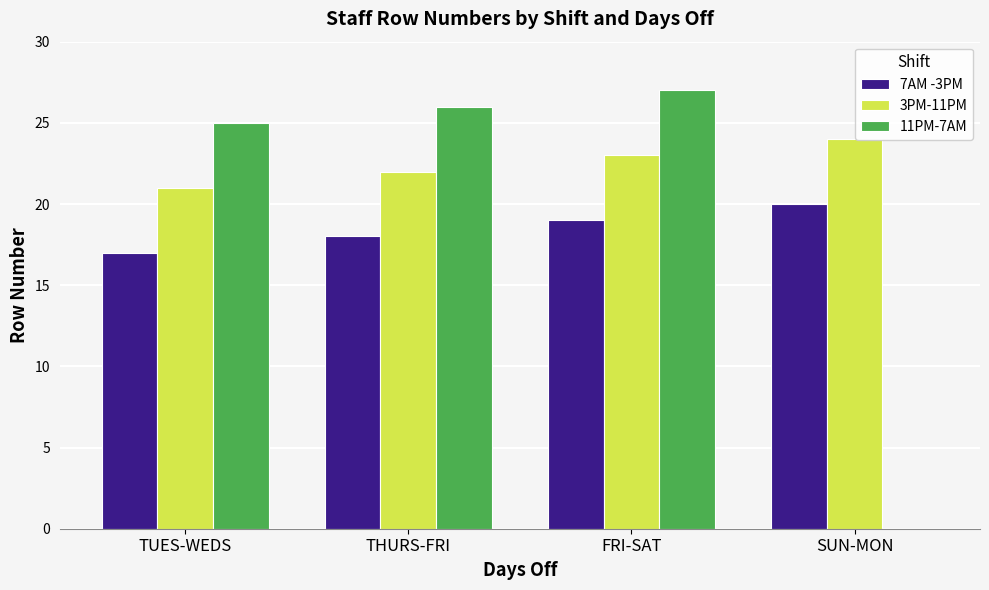

What is the total value across all series at TUES-WEDS?

63